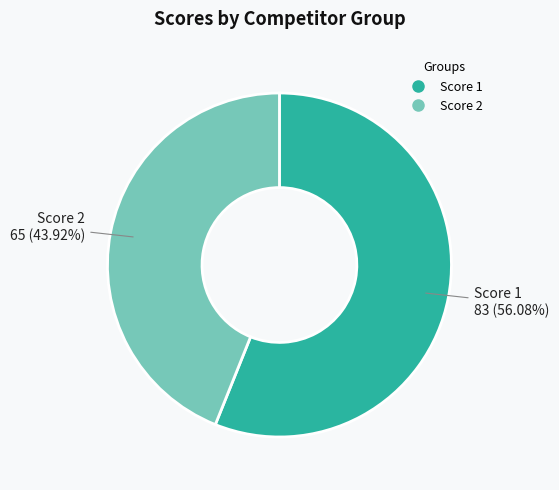

Between Score 2 and Score 1, which is larger?

Score 1